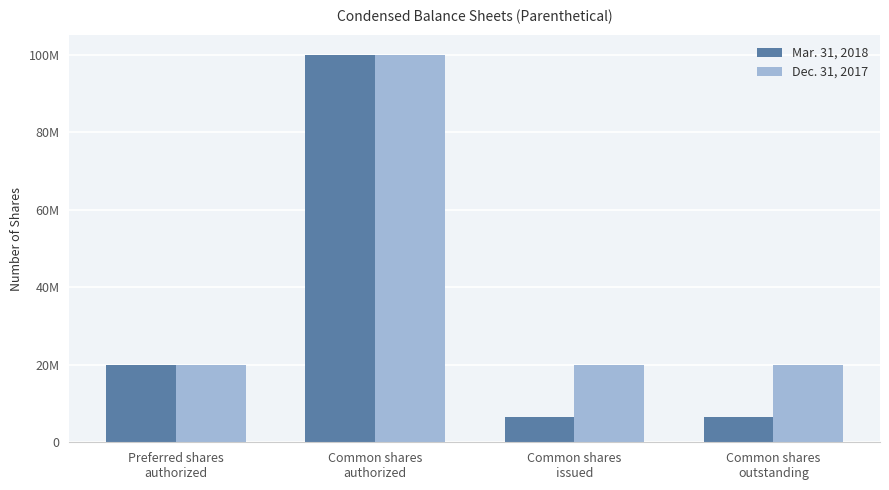

At which label does Mar. 31, 2018 reach its minimum?

Common shares
issued